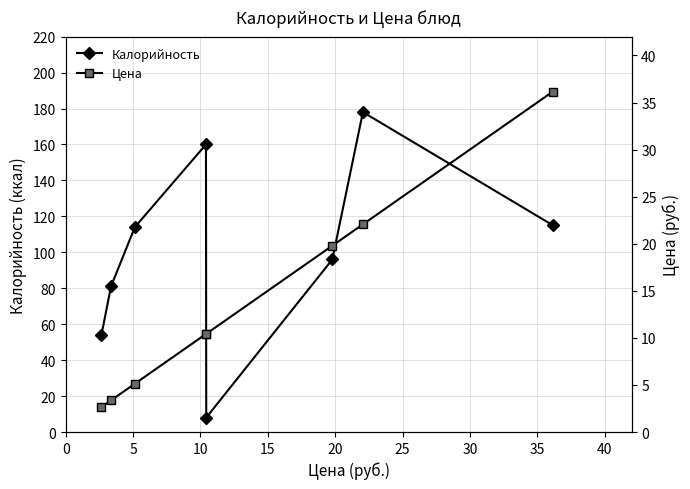

How many data points does each series have?

8